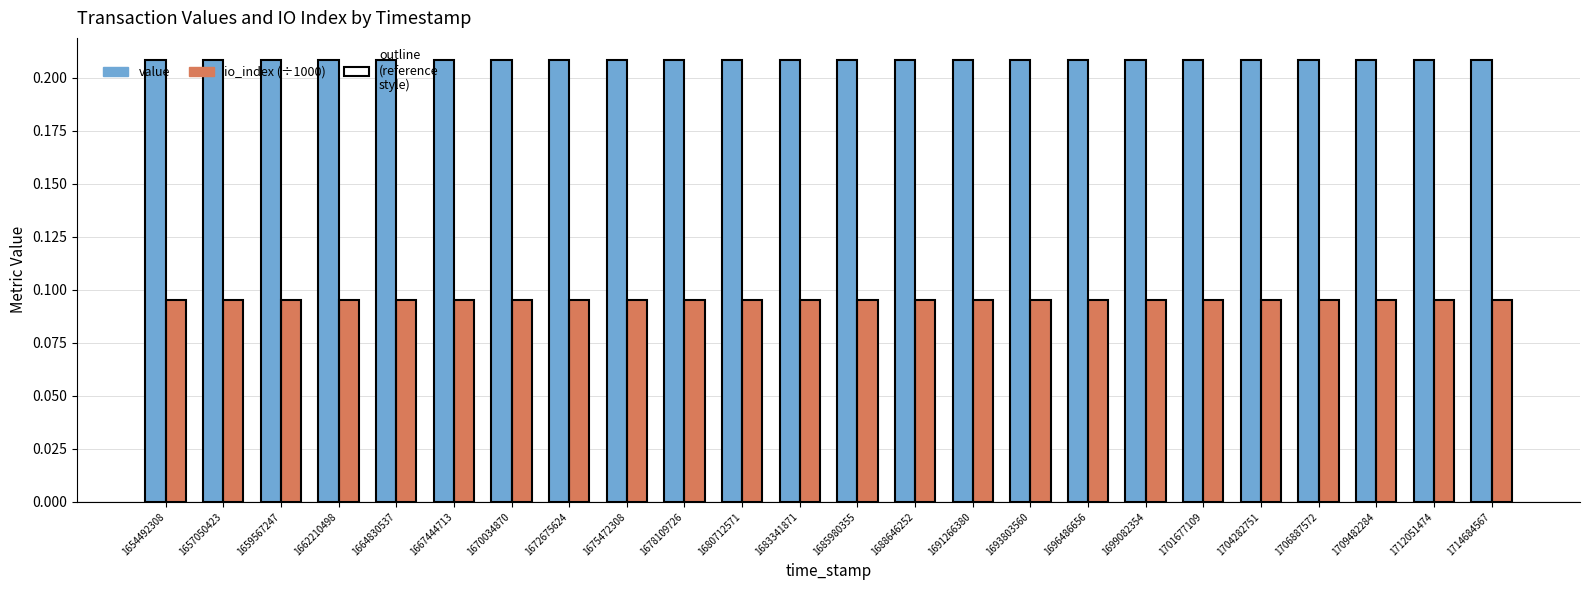

Reading left to right, transcribe all the data shown in this chart.

value: 1654492308=0.2	1657050423=0.2	1659567247=0.2	1662210498=0.2	1664830537=0.2	1667444713=0.2	1670034870=0.2	1672675624=0.2	1675472308=0.2	1678109726=0.2	1680712571=0.2	1683341871=0.2	1685980355=0.2	1688646252=0.2	1691266380=0.2	1693803560=0.2	1696486656=0.2	1699082354=0.2	1701677109=0.2	1704282751=0.2	1706887572=0.2	1709482284=0.2	1712051474=0.2	1714684567=0.2
io_index (÷1000): 1654492308=0.1	1657050423=0.1	1659567247=0.1	1662210498=0.1	1664830537=0.1	1667444713=0.1	1670034870=0.1	1672675624=0.1	1675472308=0.1	1678109726=0.1	1680712571=0.1	1683341871=0.1	1685980355=0.1	1688646252=0.1	1691266380=0.1	1693803560=0.1	1696486656=0.1	1699082354=0.1	1701677109=0.1	1704282751=0.1	1706887572=0.1	1709482284=0.1	1712051474=0.1	1714684567=0.1
value (outline): 1654492308=0.2	1657050423=0.2	1659567247=0.2	1662210498=0.2	1664830537=0.2	1667444713=0.2	1670034870=0.2	1672675624=0.2	1675472308=0.2	1678109726=0.2	1680712571=0.2	1683341871=0.2	1685980355=0.2	1688646252=0.2	1691266380=0.2	1693803560=0.2	1696486656=0.2	1699082354=0.2	1701677109=0.2	1704282751=0.2	1706887572=0.2	1709482284=0.2	1712051474=0.2	1714684567=0.2
io_index outline: 1654492308=0.1	1657050423=0.1	1659567247=0.1	1662210498=0.1	1664830537=0.1	1667444713=0.1	1670034870=0.1	1672675624=0.1	1675472308=0.1	1678109726=0.1	1680712571=0.1	1683341871=0.1	1685980355=0.1	1688646252=0.1	1691266380=0.1	1693803560=0.1	1696486656=0.1	1699082354=0.1	1701677109=0.1	1704282751=0.1	1706887572=0.1	1709482284=0.1	1712051474=0.1	1714684567=0.1